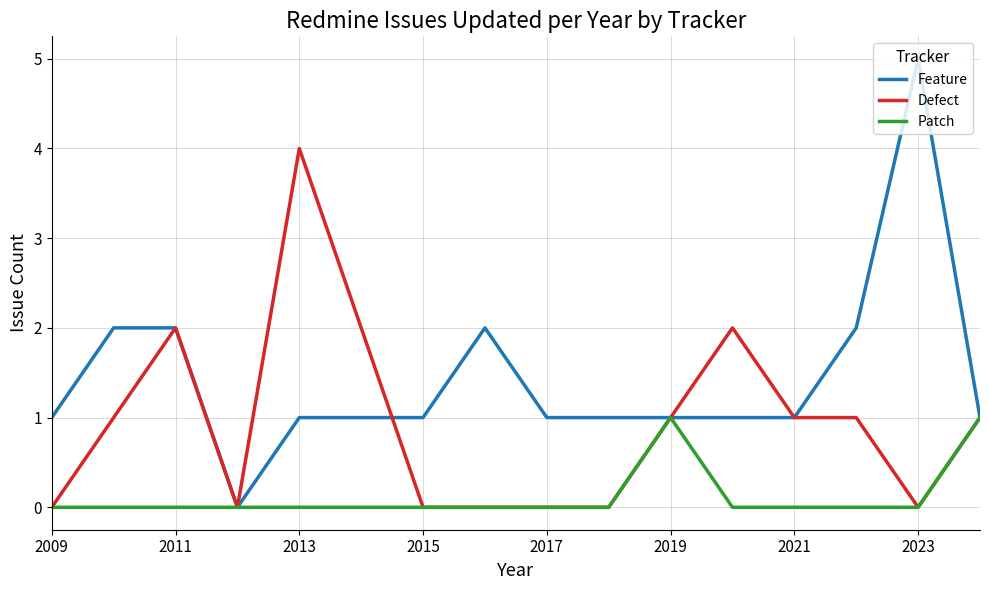

What is the highest value of the Defect series?

4